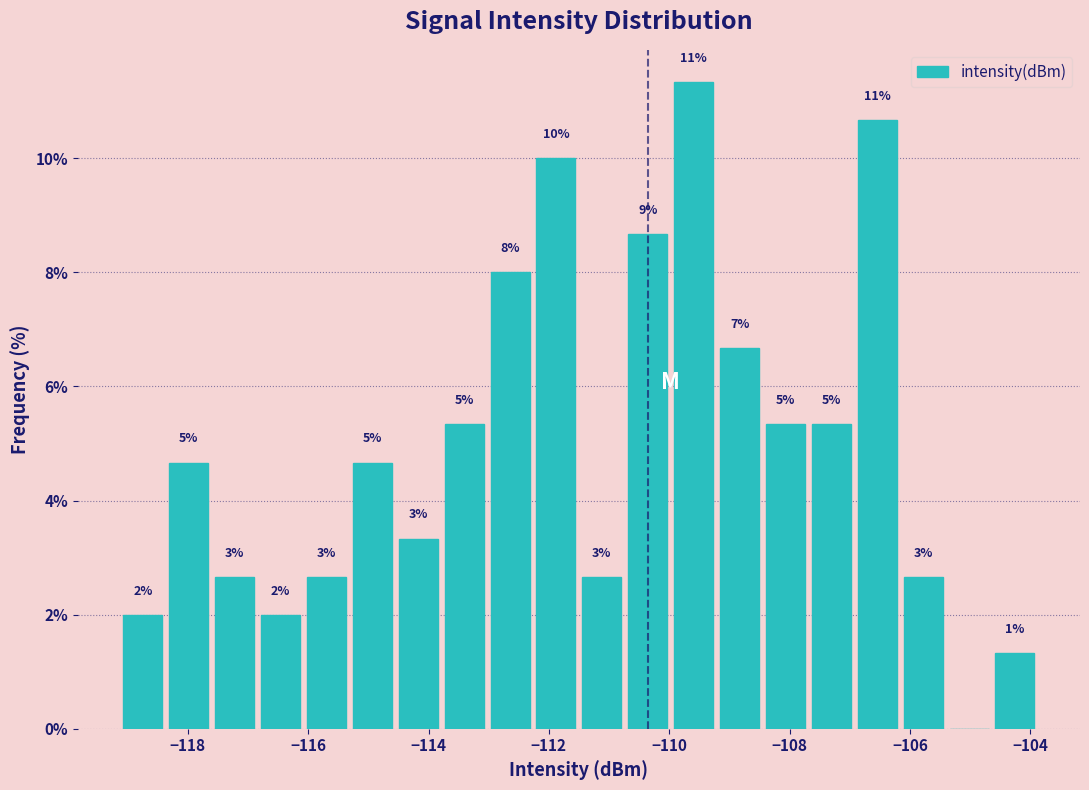

Around what value on the x-axis is the tallest bar? Give the approximate position of its centre, as read against the axis.

-109.6